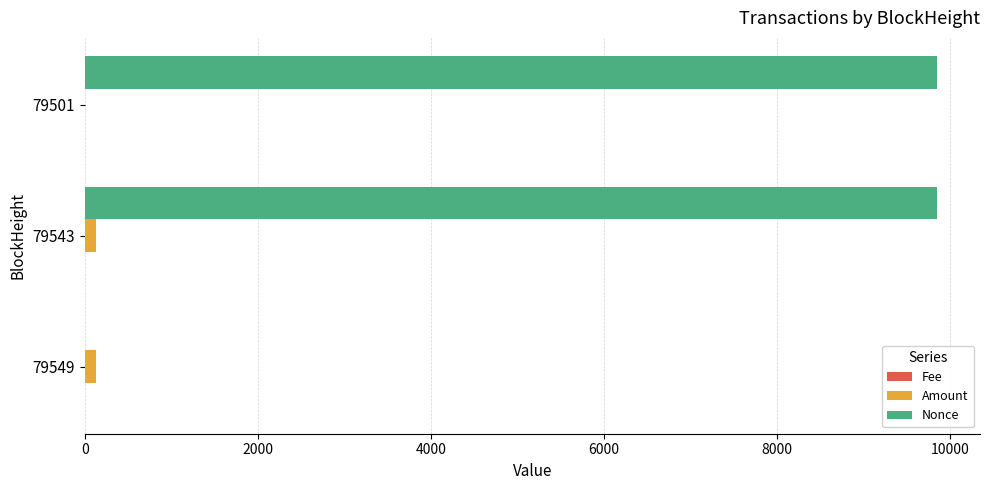

Between 79549 and 79501, which series saw the biggest shift?

Nonce